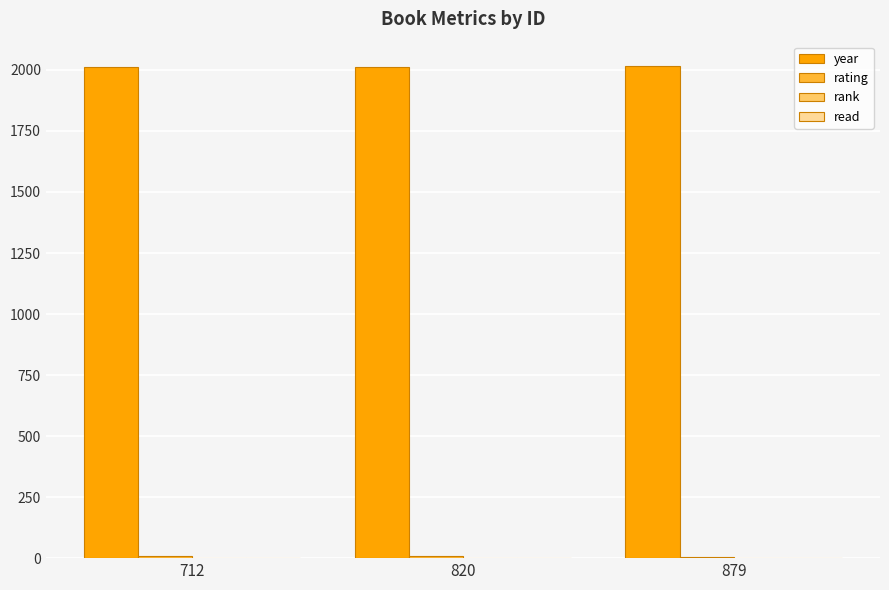

The value of year at 712 is 3115. True or false?

False